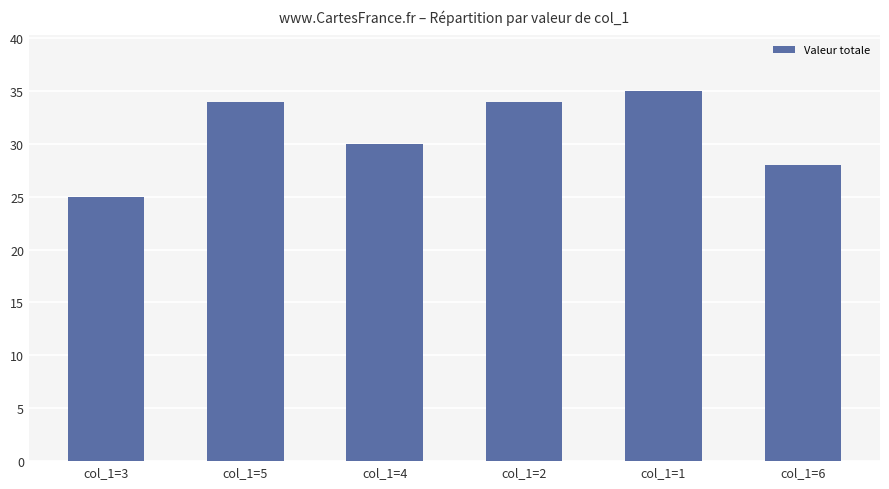

What is the average value?

31